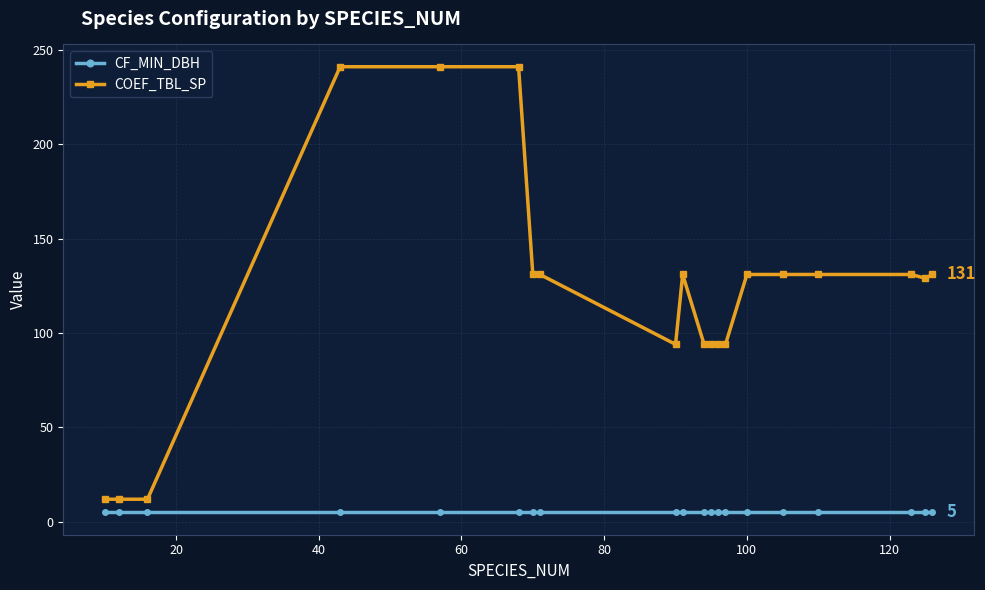

Reading left to right, transcribe all the data shown in this chart.

CF_MIN_DBH: 5	5	5	5	5	5	5	5	5	5	5	5	5	5	5	5	5	5	5	5
COEF_TBL_SP: 12	12	12	241	241	241	131	131	94	131	94	94	94	94	131	131	131	131	129	131